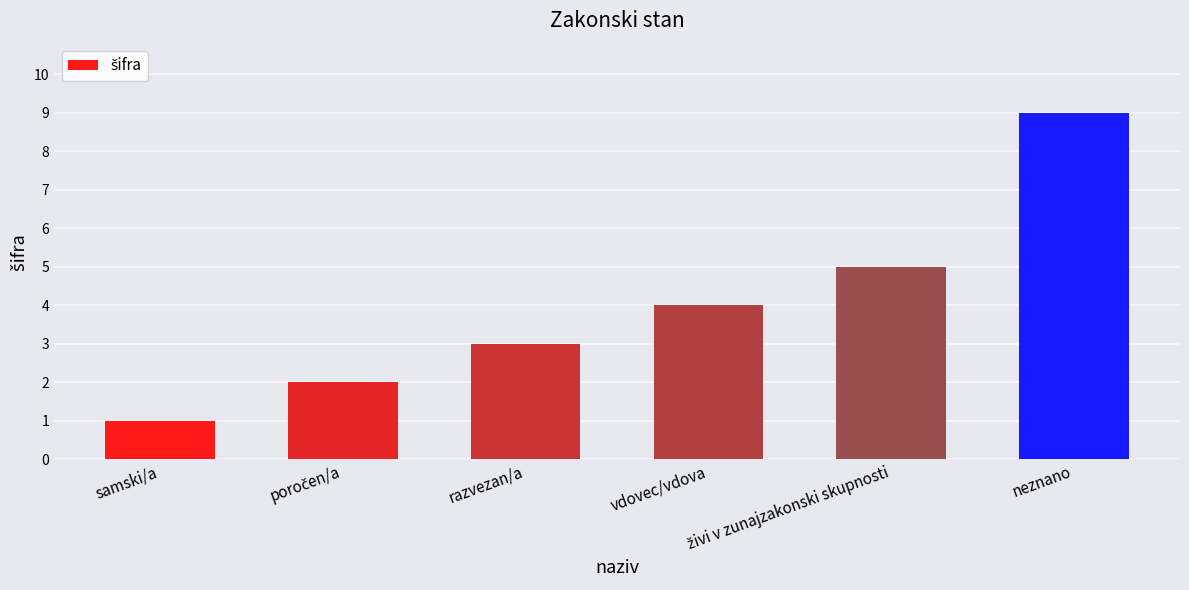

What is the maximum value shown in the chart?

9